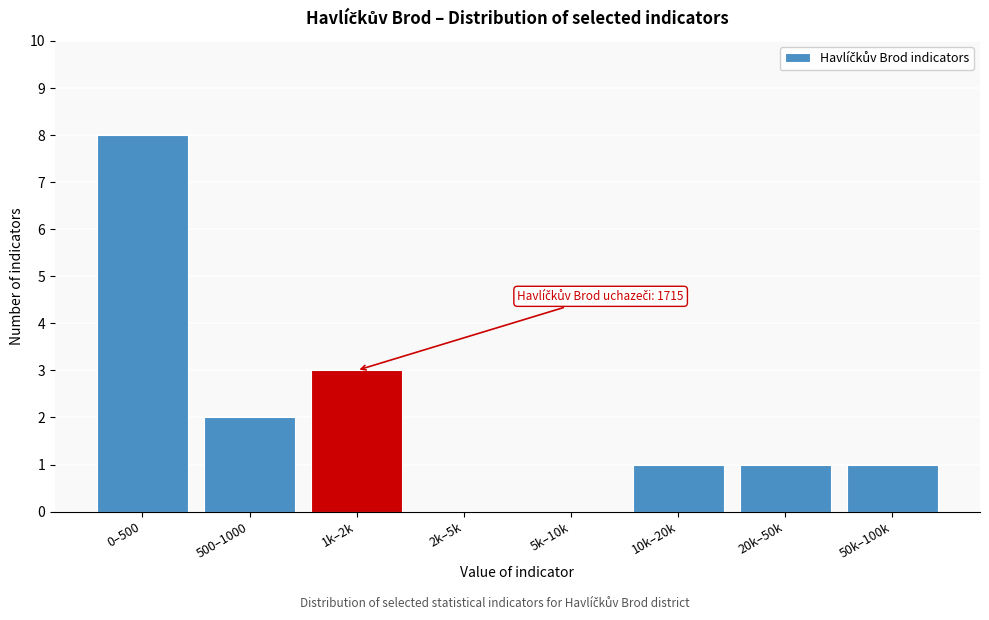

Reading left to right, list all the values displayed in this chart.

0–500=8	500–1000=2	1k–2k=3	2k–5k=0	5k–10k=0	10k–20k=1	20k–50k=1	50k–100k=1